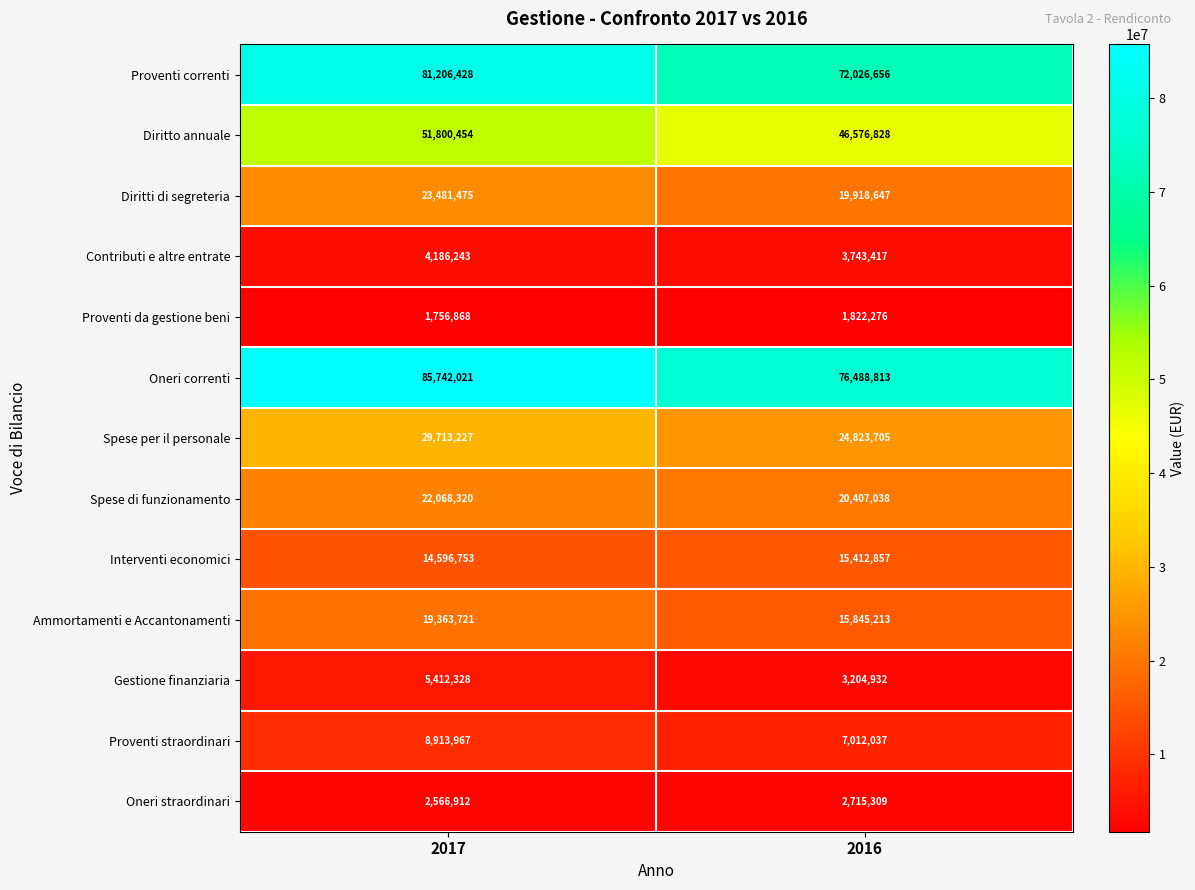

At 2017, list the series in order from smallest to largest.

Proventi da gestione beni, Oneri straordinari, Contributi e altre entrate, Gestione finanziaria, Proventi straordinari, Interventi economici, Ammortamenti e Accantonamenti, Spese di funzionamento, Diritti di segreteria, Spese per il personale, Diritto annuale, Proventi correnti, Oneri correnti